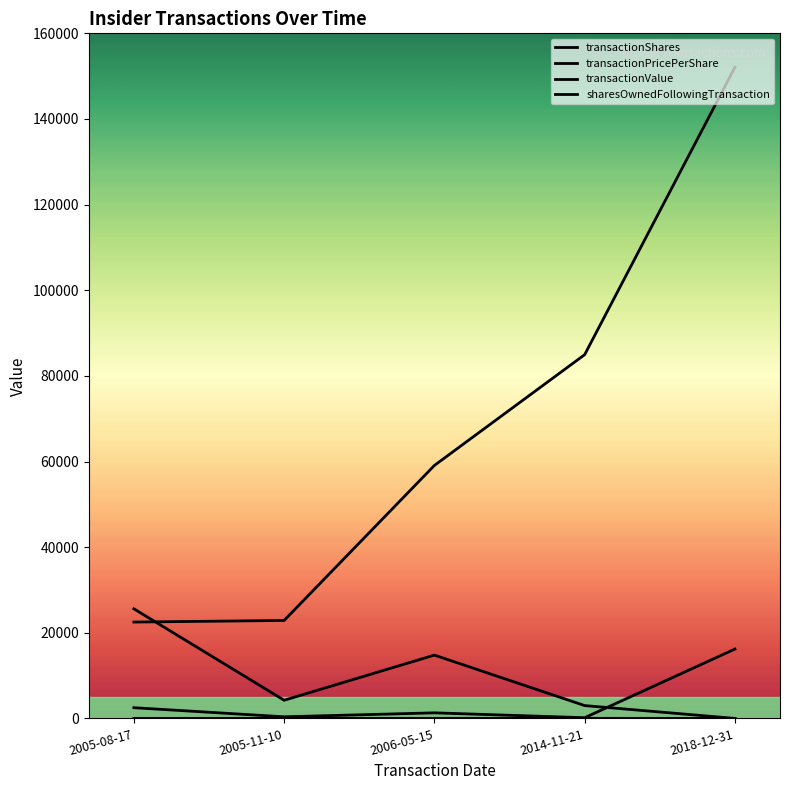

Is this an area chart (filled region under the line)?

No